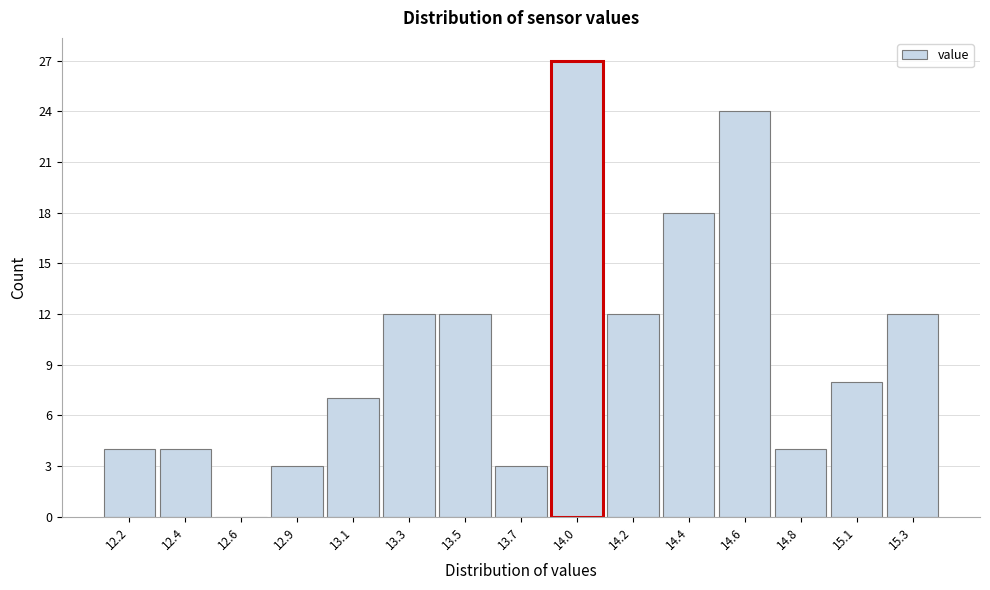

Reading right to left, extract all data points from this chart.

15.3=12	15.1=8	14.8=4	14.6=24	14.4=18	14.2=12	14.0=27	13.7=3	13.5=12	13.3=12	13.1=7	12.9=3	12.6=0	12.4=4	12.2=4